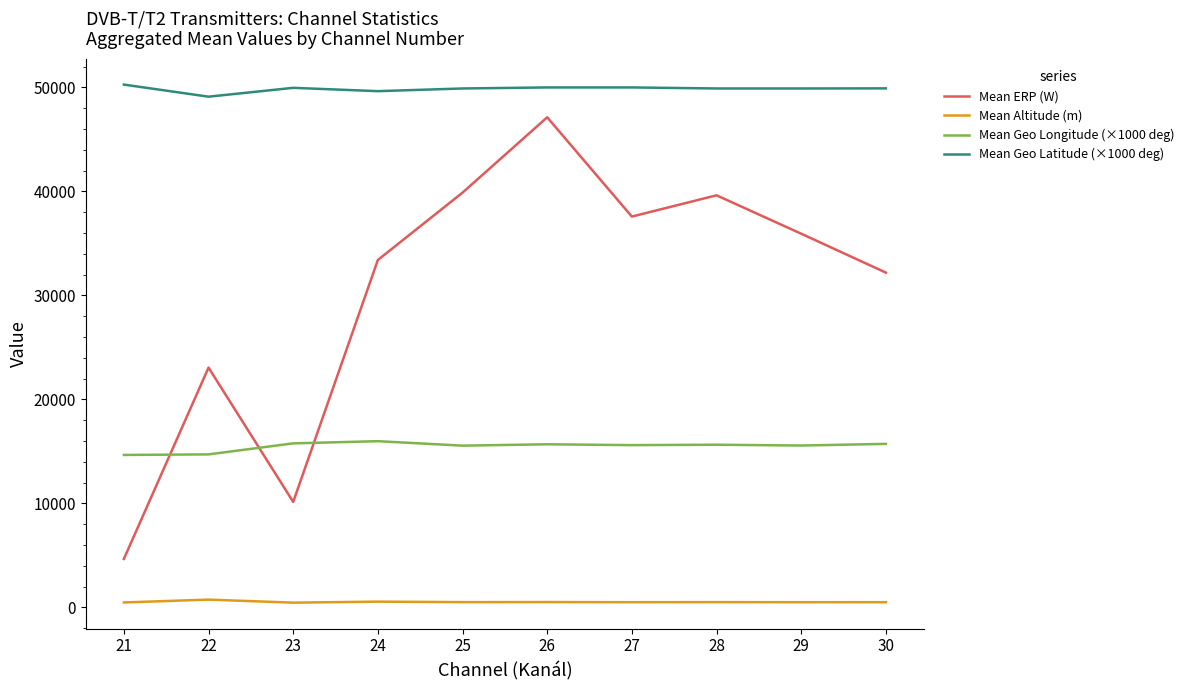

What is the difference between the maximum and minimum values in the Mean Geo Latitude (×1000 deg) series?

1161.7